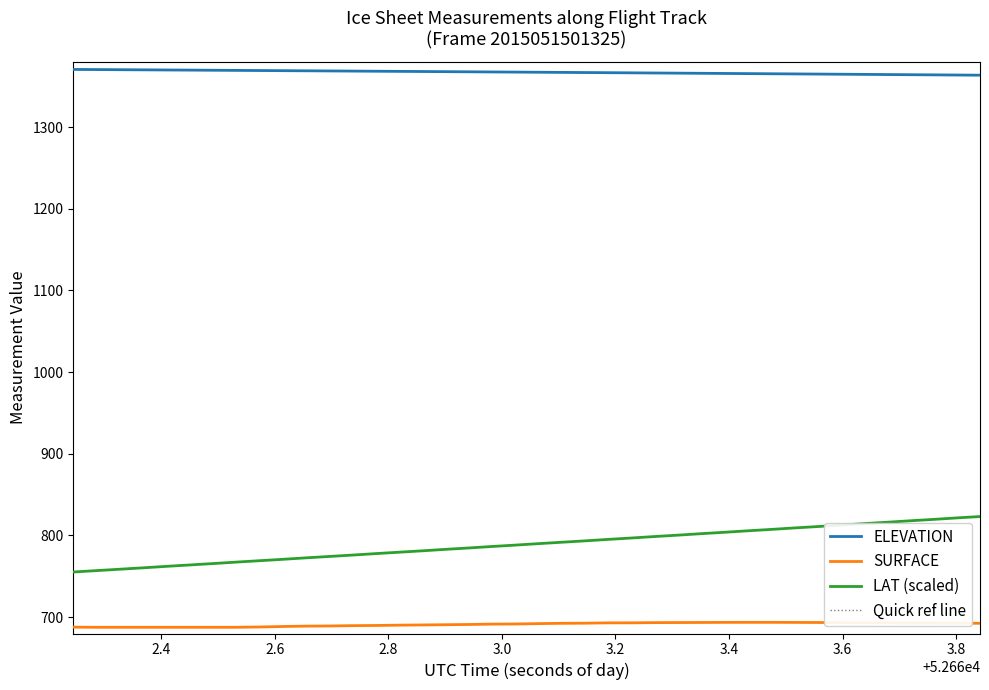

Which series has the widest spread of values?

LAT (scaled)